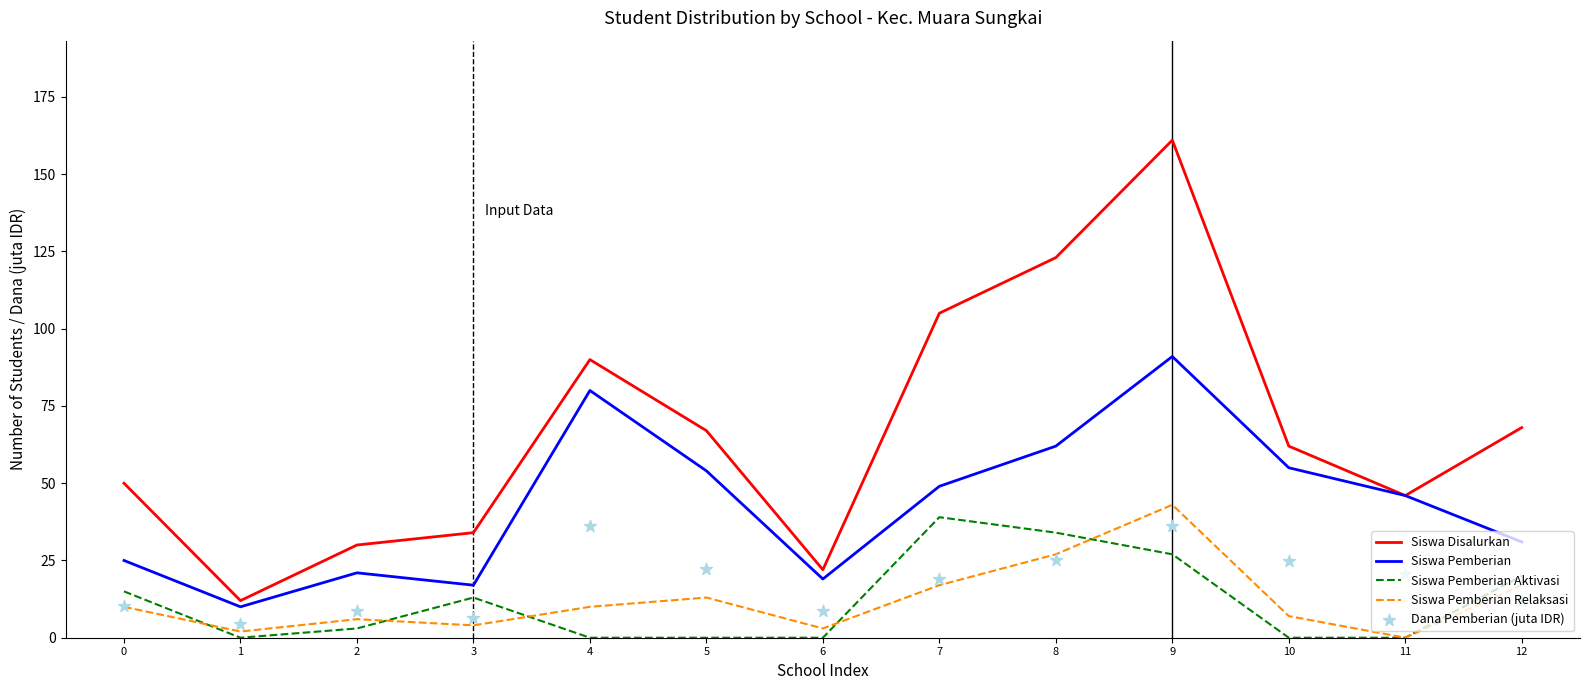

Which series reaches the maximum Y coordinate?

Siswa Disalurkan